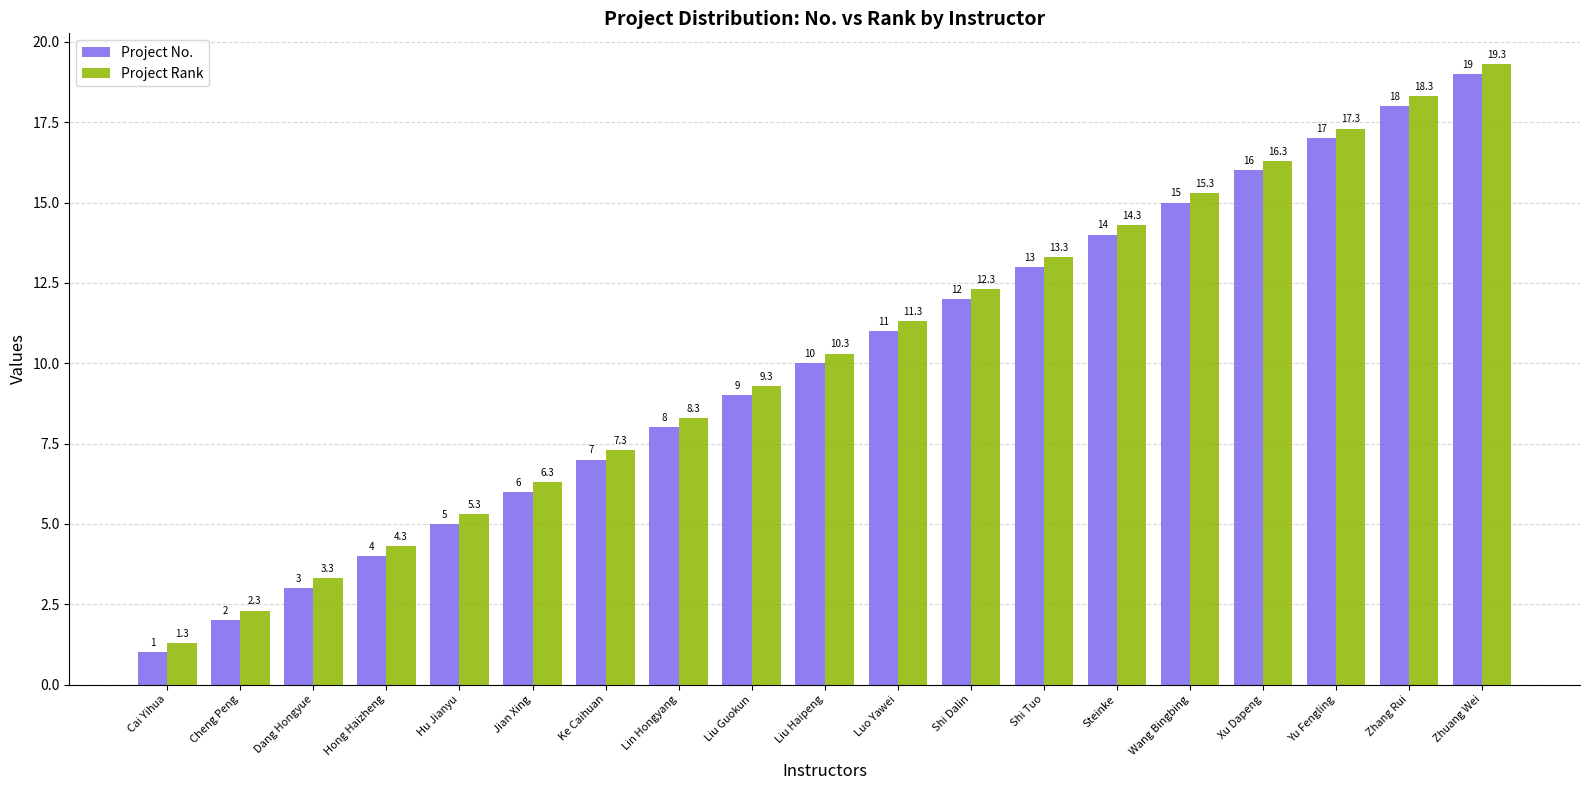

Reading left to right, extract all data points from this chart.

Project No.: Cai Yihua=1.0	Cheng Peng=2.0	Dang Hongyue=3.0	Hong Haizheng=4.0	Hu Jianyu=5.0	Jian Xing=6.0	Ke Caihuan=7.0	Lin Hongyang=8.0	Liu Guokun=9.0	Liu Haipeng=10.0	Luo Yawei=11.0	Shi Dalin=12.0	Shi Tuo=13.0	Steinke=14.0	Wang Bingbing=15.0	Xu Dapeng=16.0	Yu Fengling=17.0	Zhang Rui=18.0	Zhuang Wei=19.0
Project Rank: Cai Yihua=1.3	Cheng Peng=2.3	Dang Hongyue=3.3	Hong Haizheng=4.3	Hu Jianyu=5.3	Jian Xing=6.3	Ke Caihuan=7.3	Lin Hongyang=8.3	Liu Guokun=9.3	Liu Haipeng=10.3	Luo Yawei=11.3	Shi Dalin=12.3	Shi Tuo=13.3	Steinke=14.3	Wang Bingbing=15.3	Xu Dapeng=16.3	Yu Fengling=17.3	Zhang Rui=18.3	Zhuang Wei=19.3